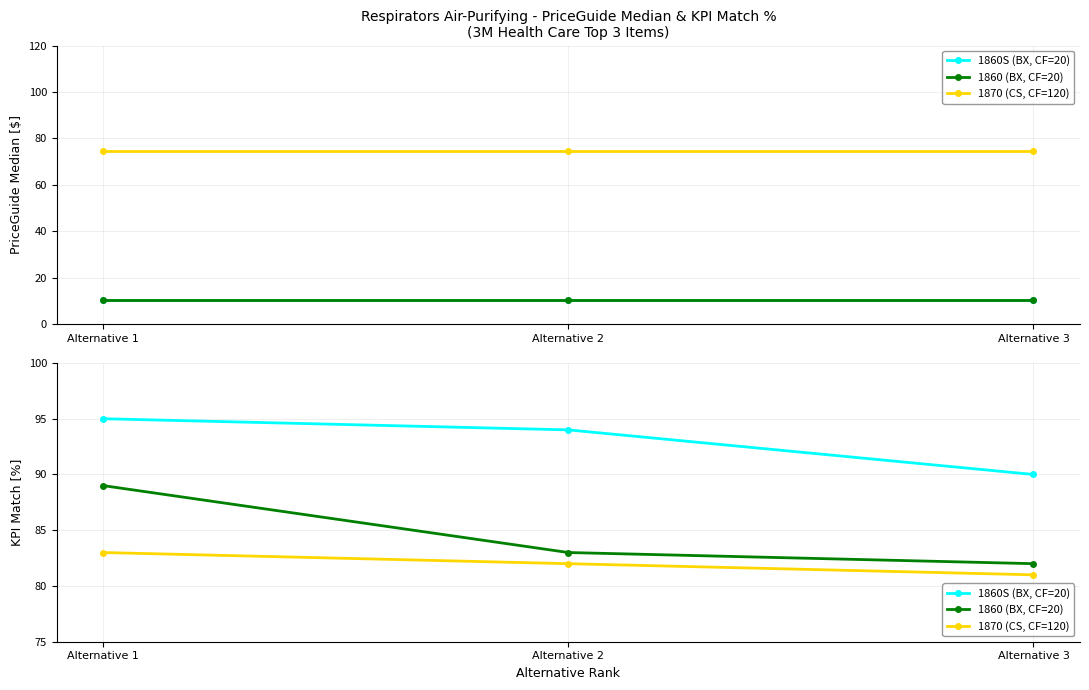

Is the value of 1870 (CS, CF=120) at Alternative 3 greater than the value of 1860 (BX, CF=20) at Alternative 3?

No